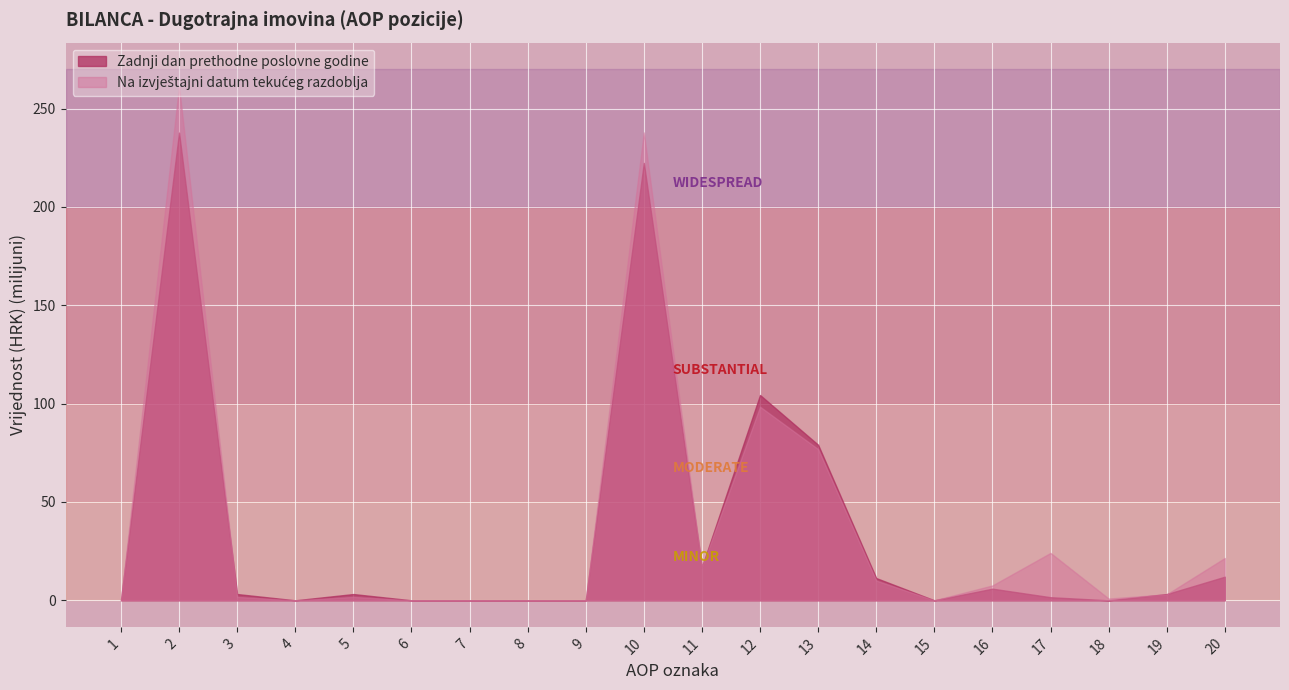

True or false: Zadnji dan prethodne poslovne godine has a value of -122422925 at 9.

False